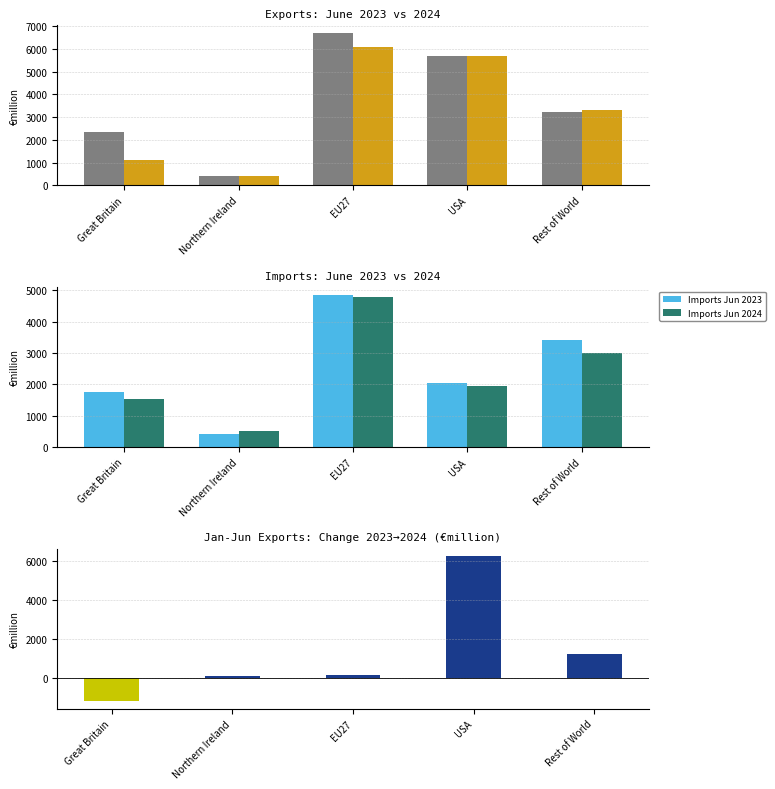

Which category has the lowest value in the Imports Jun 2024 series?

Northern Ireland